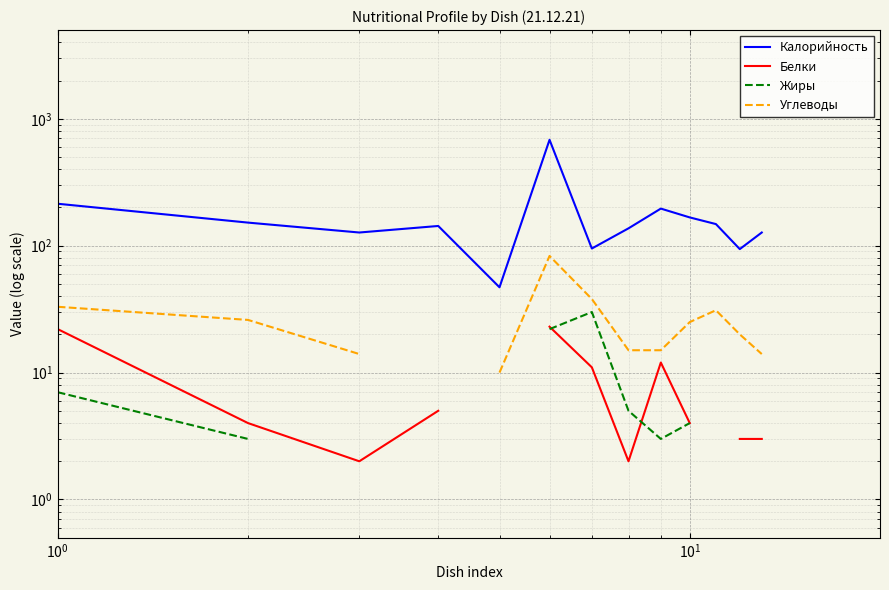

Which series has the largest total across all categories?

Калорийность